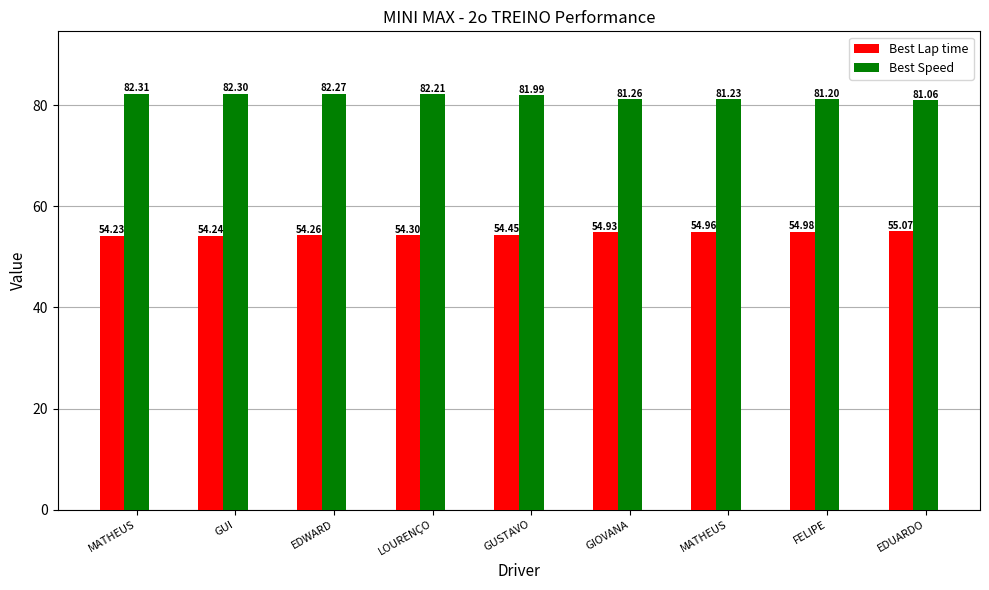

How many bars are there in total?

18